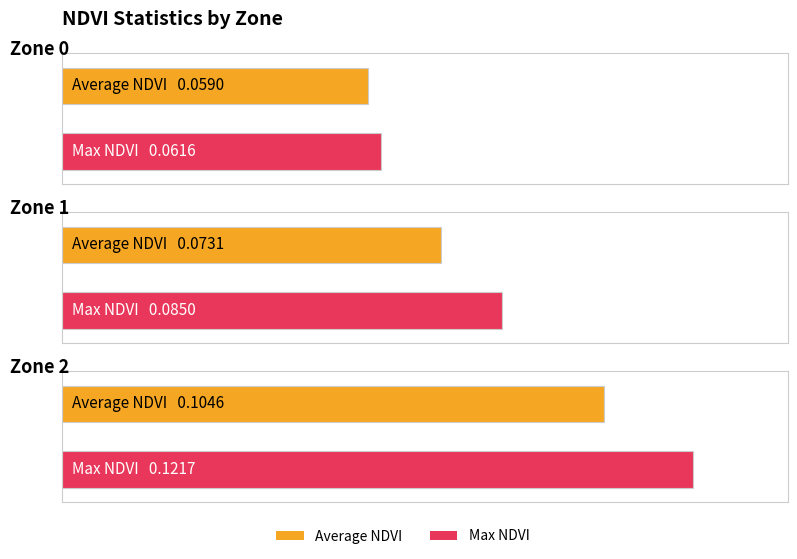

Which has a higher value, Zone 1 or Zone 0?

Zone 1